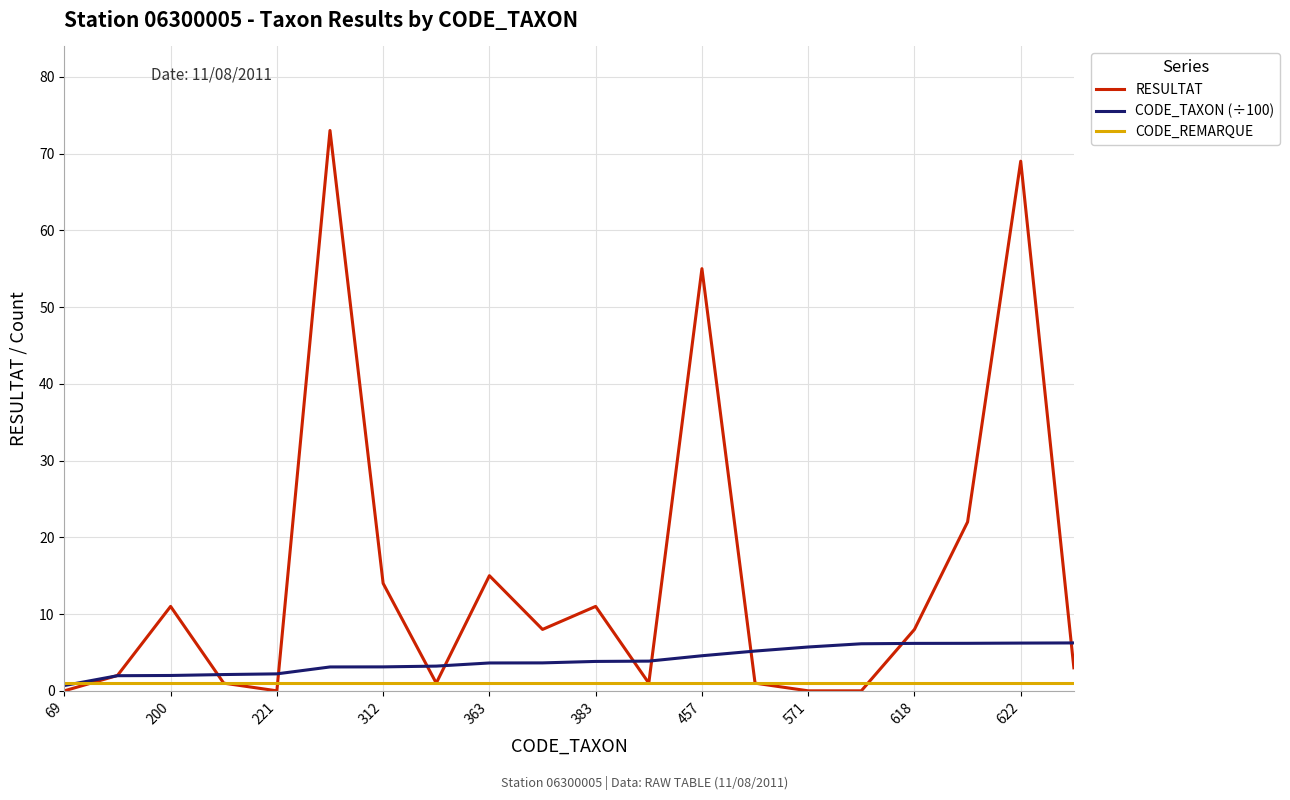

List the series in order of their overall mean, lowest first.

CODE_REMARQUE, CODE_TAXON (÷100), RESULTAT